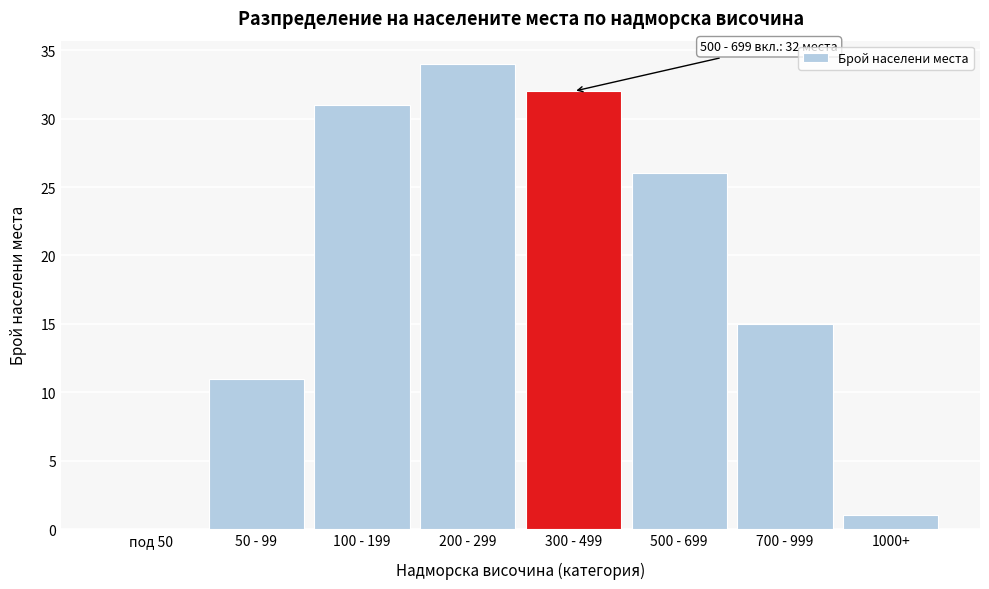

Reading left to right, what are all the values shown in this chart?

под 50=0	50 - 99=11	100 - 199=31	200 - 299=34	300 - 499=32	500 - 699=26	700 - 999=15	1000+=1